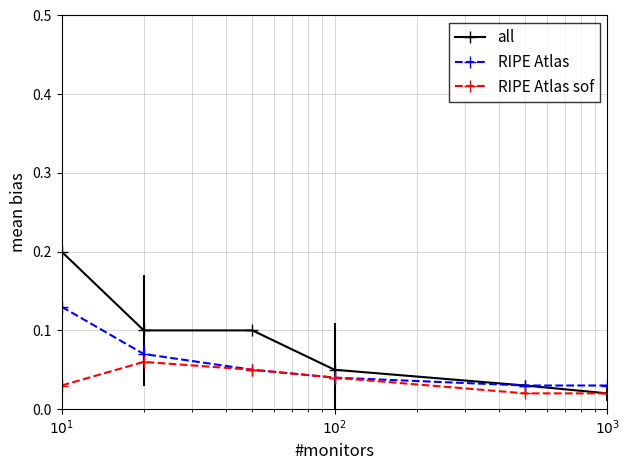

Which series has the widest spread of values?

all